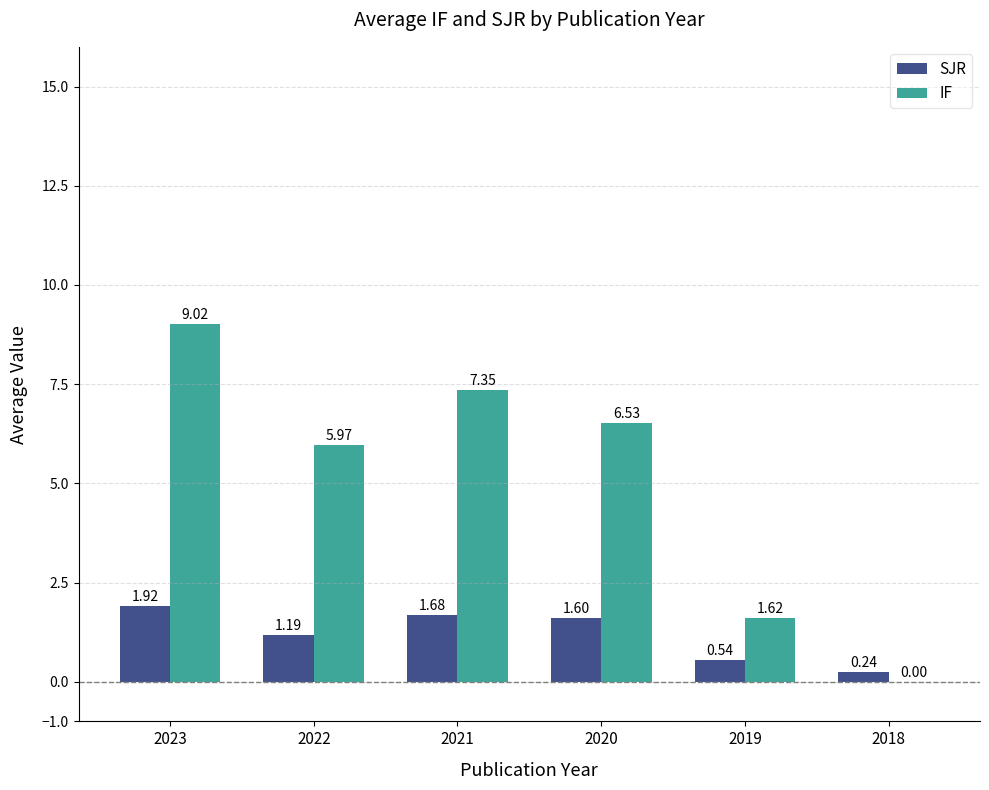

What is the maximum value for IF?

9.0